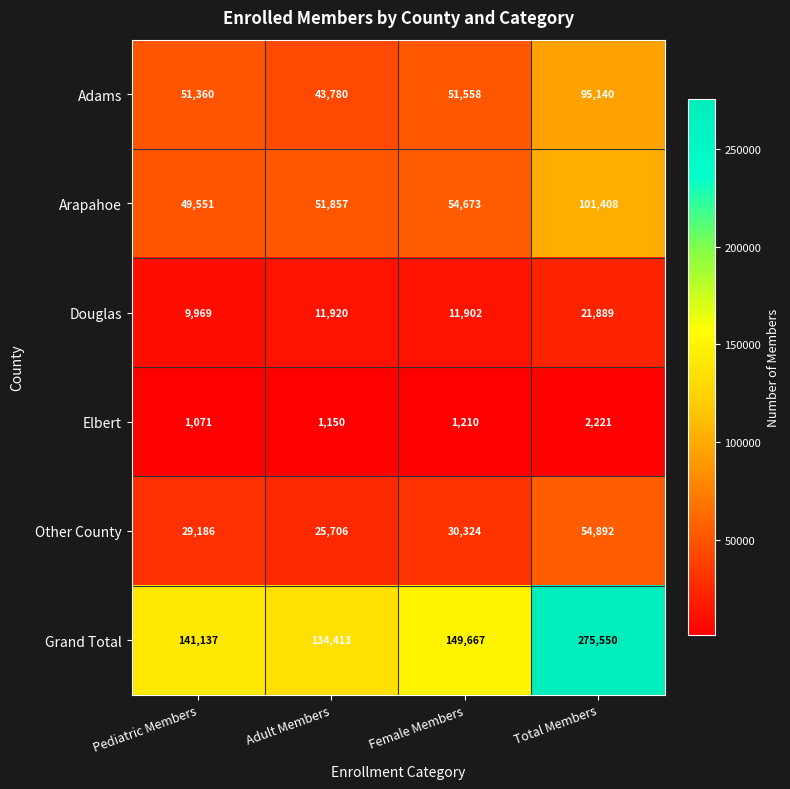

Rank the series at Pediatric Members from highest to lowest value.

Grand Total, Adams, Arapahoe, Other County, Douglas, Elbert